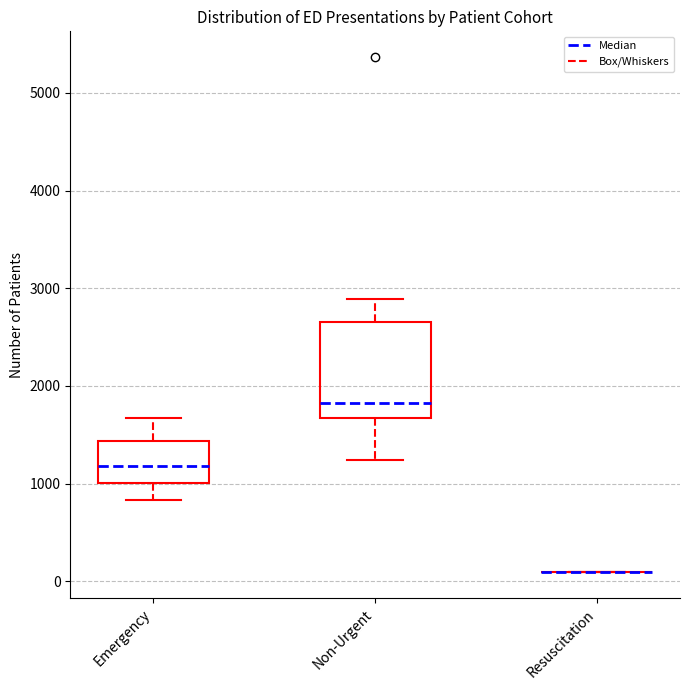

Reading left to right, transcribe this box plot: for each box, give where its median line is, the range the box spans, and where its two whiskers end, as read against the y-axis. The values are not printed on the chart, so give them approximately, as read against the axis.

Emergency: median 1200, box 1000 to 1400, whiskers 800 to 1700
Non-Urgent: median 1800, box 1700 to 2700, whiskers 1200 to 2900
Resuscitation: box collapsed to a line at 100, whiskers 100 to 100